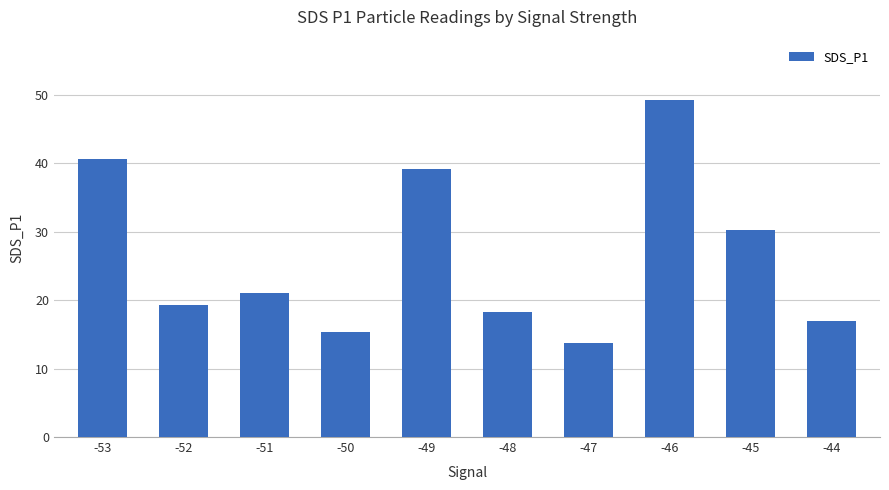

What is the minimum value shown in the chart?

13.7